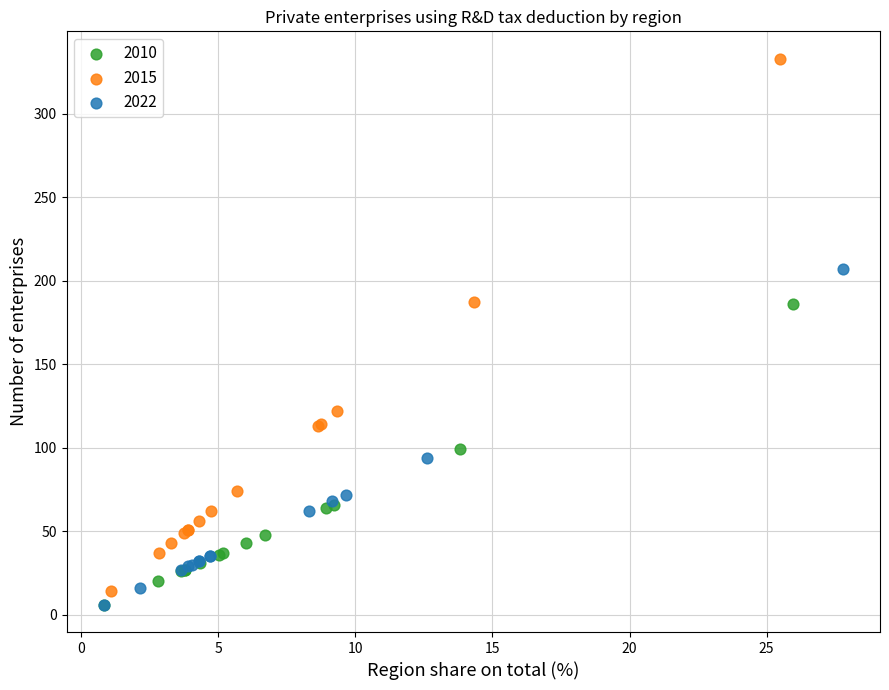

Which series has the largest Y range (max minus min)?

2015